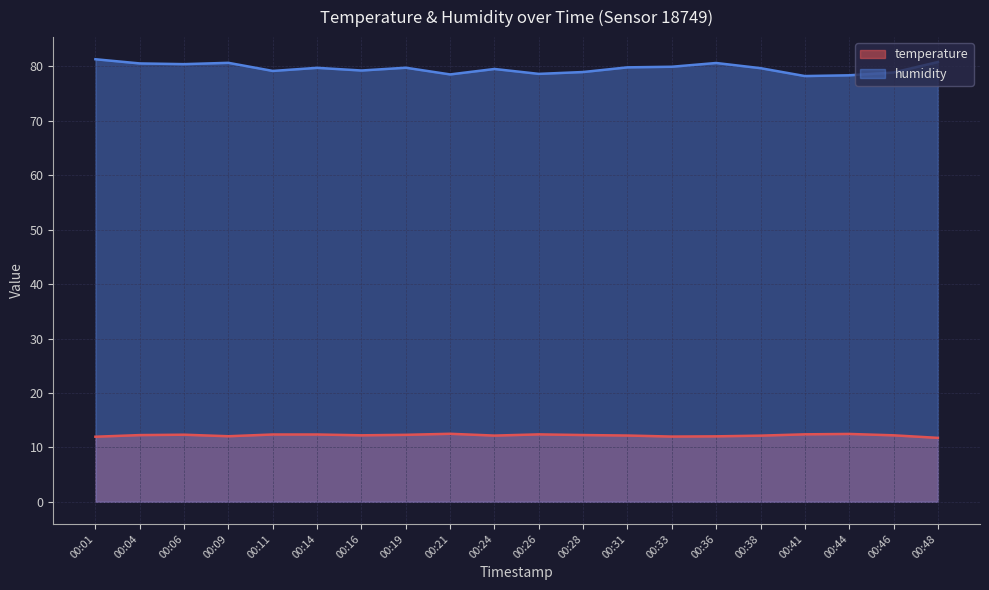

Is it true that temperature equals 12.4 at 00:11?

True